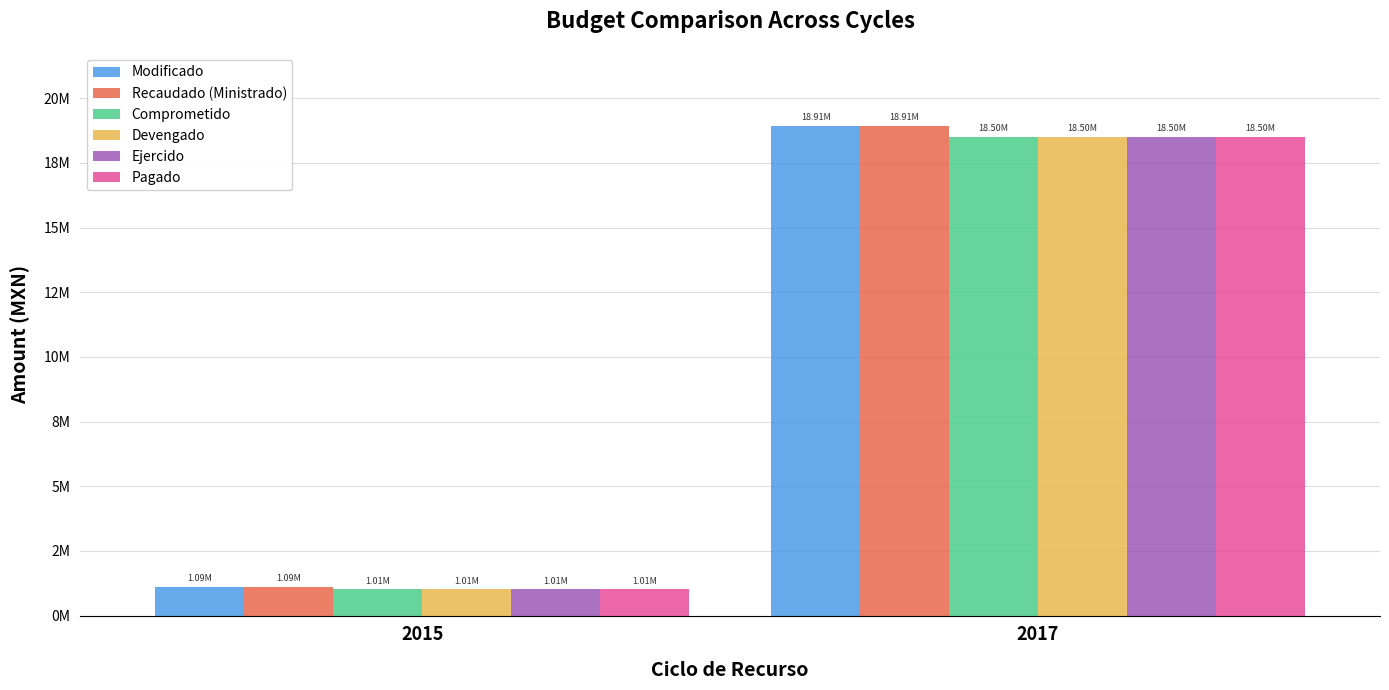

Which series has the largest total across all categories?

Modificado